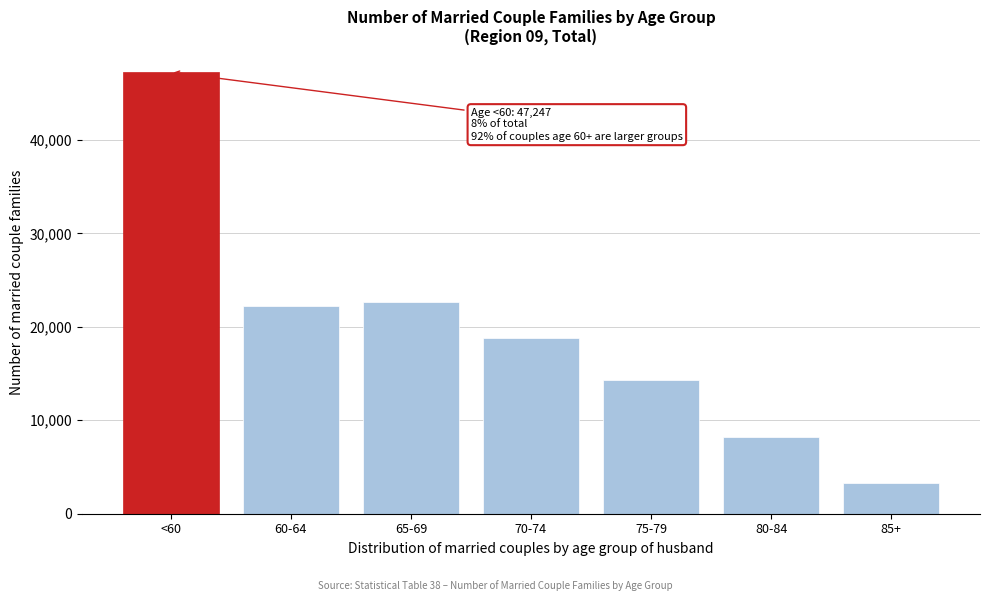

Reading left to right, extract all data points from this chart.

<60=47247	60-64=22218	65-69=22684	70-74=18823	75-79=14322	80-84=8203	85+=3261